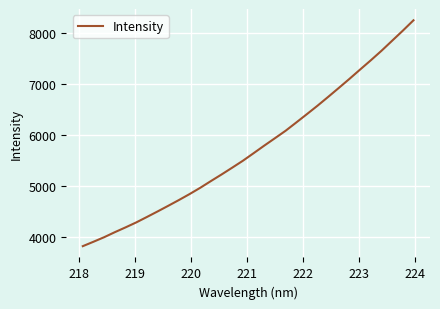

What is the smallest value displayed?

3811.4